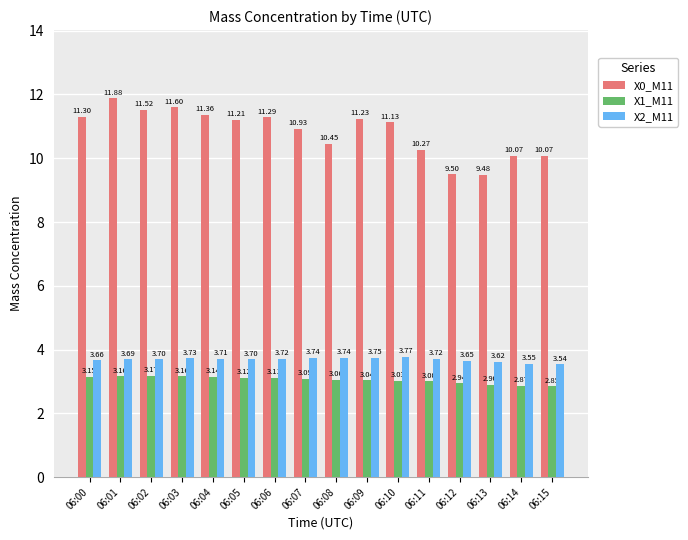

What is the difference between the maximum and minimum values in the X2_M11 series?

0.2